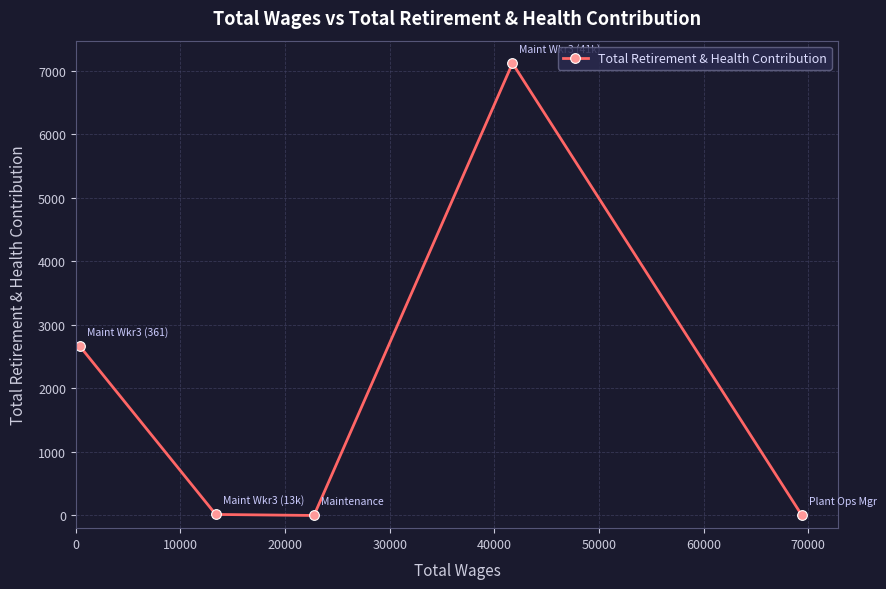

What is the maximum value shown in the chart?

7120